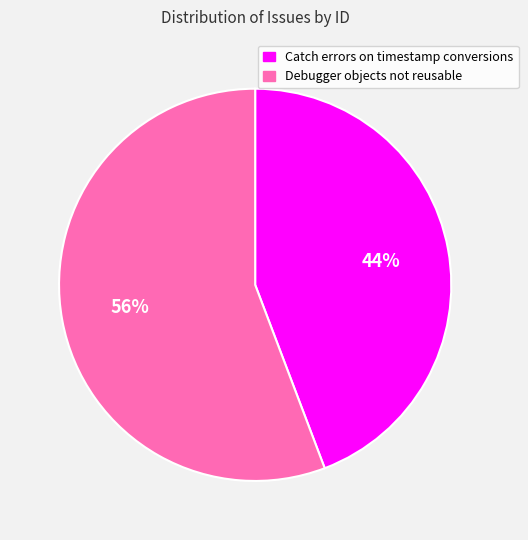

Combined, do Catch errors on timestamp conversions and Debugger objects not reusable account for over 50%?

Yes